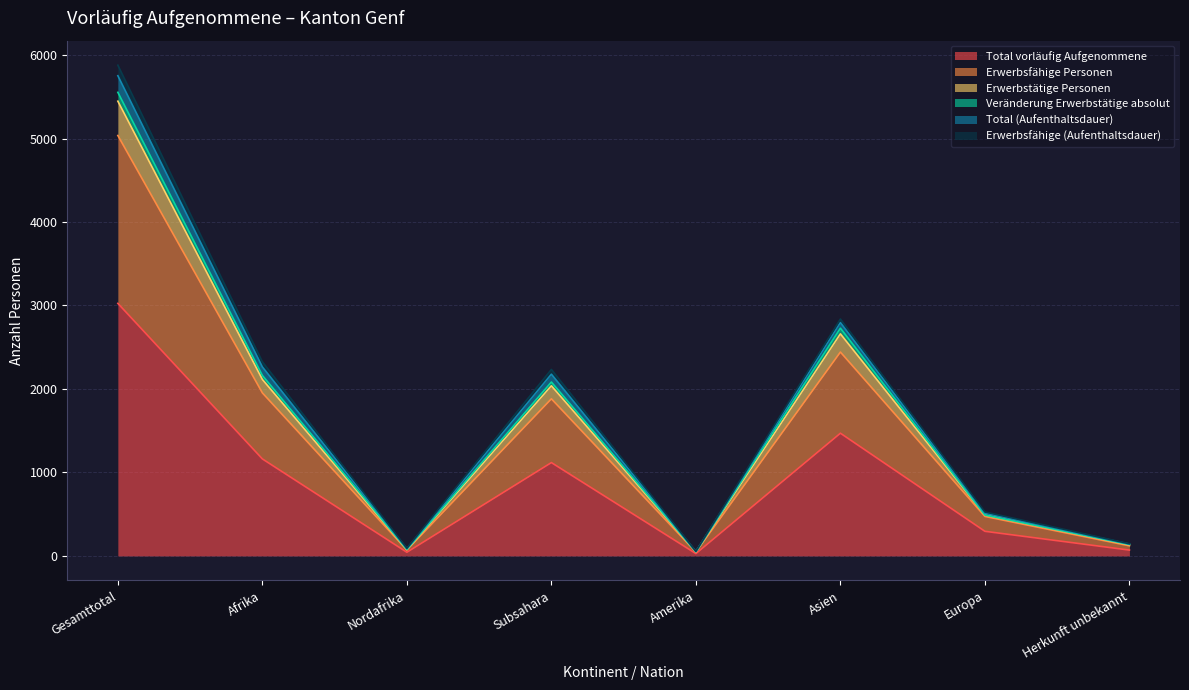

How many data points does each series have?

8